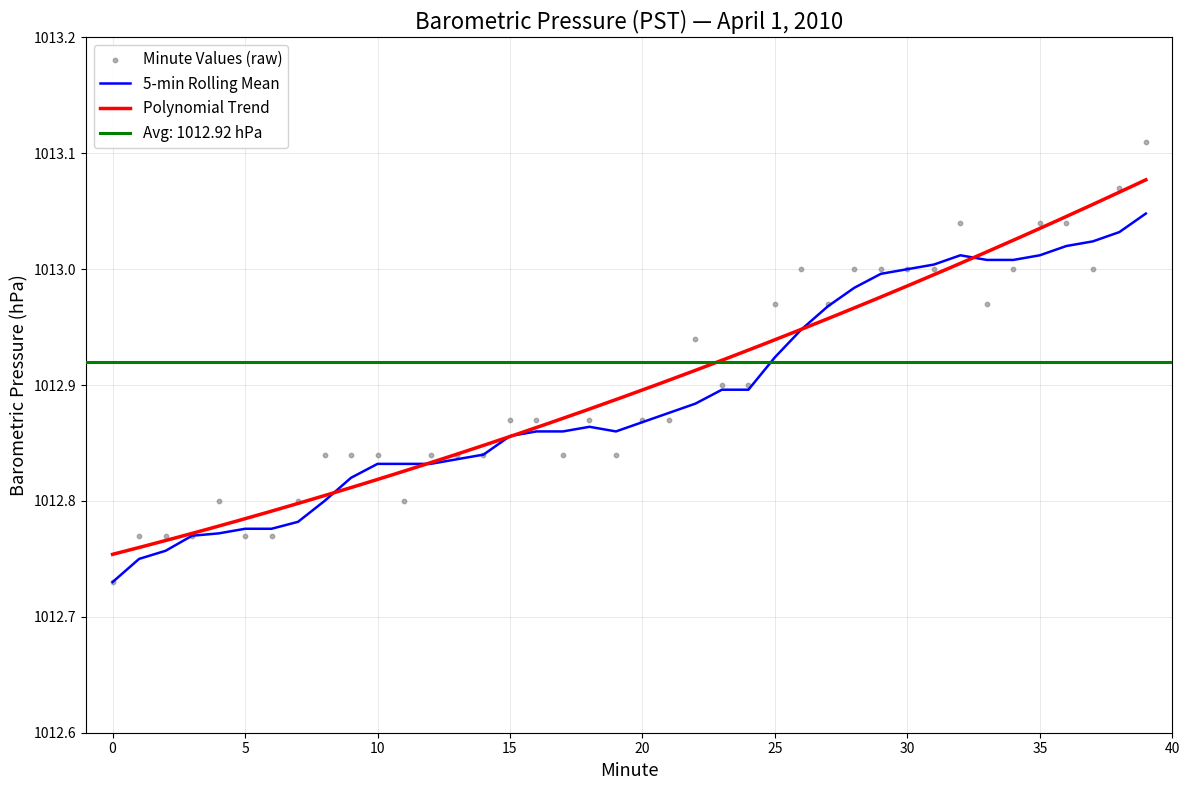

Is the value of Minute Values (raw) at 18 greater than the value of 5-min Rolling Mean at 3?

Yes